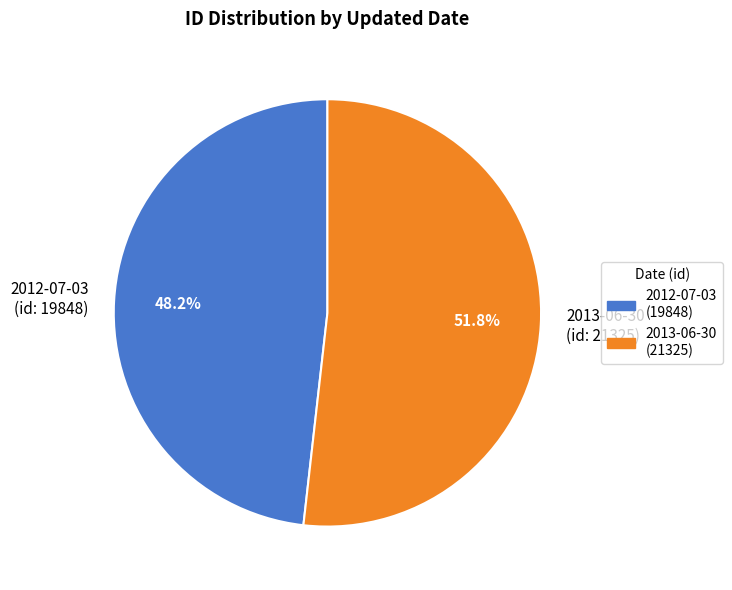

What is the largest slice in the pie chart?

2013-06-30